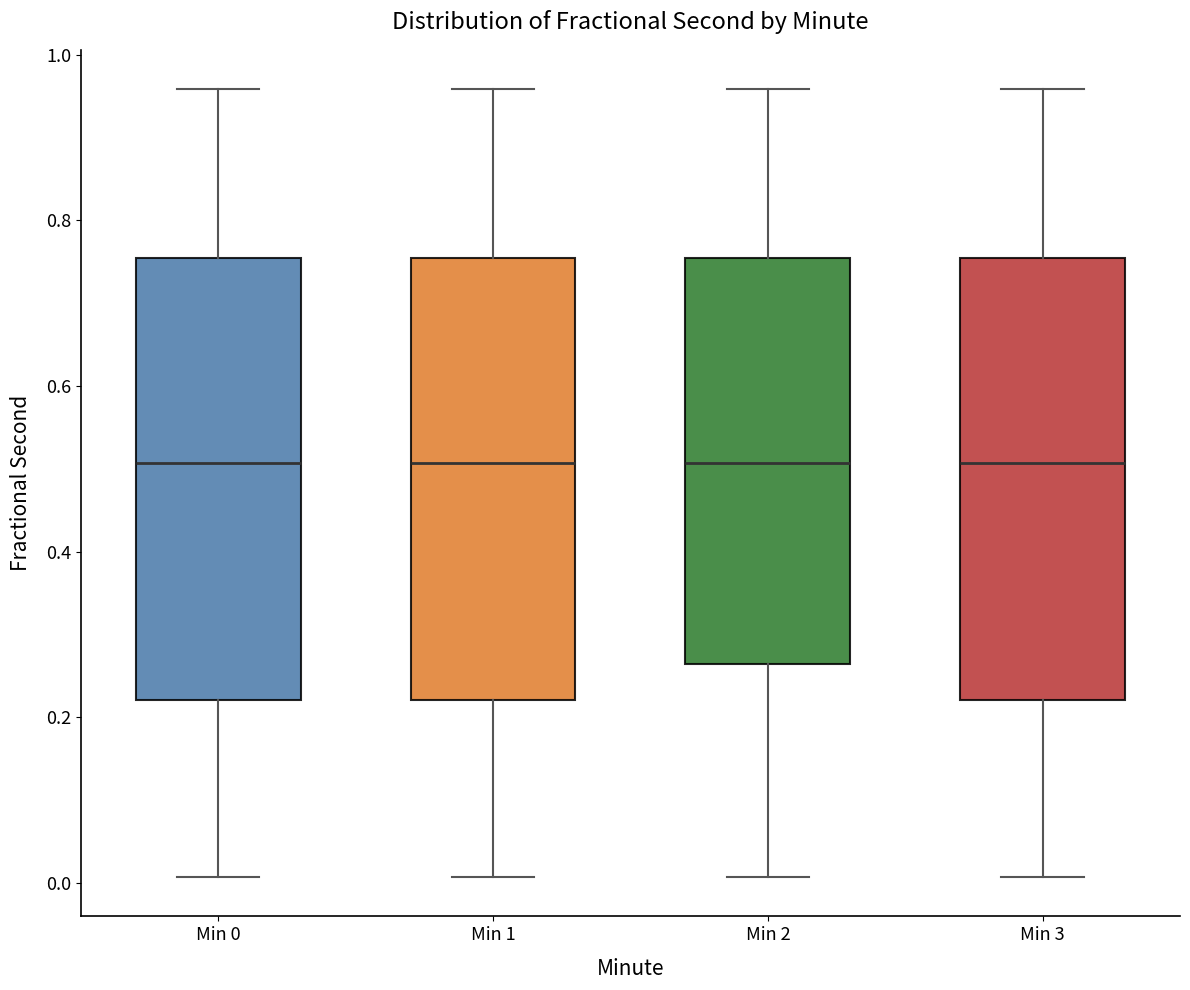

Reading left to right, transcribe this box plot: for each box, give where its median line is, the range the box spans, and where its two whiskers end, as read against the y-axis. The values are not printed on the chart, so give them approximately, as read against the axis.

Min 0: median 0.50, box 0.22 to 0.76, whiskers 0.00 to 0.96
Min 1: median 0.50, box 0.22 to 0.76, whiskers 0.00 to 0.96
Min 2: median 0.50, box 0.26 to 0.76, whiskers 0.00 to 0.96
Min 3: median 0.50, box 0.22 to 0.76, whiskers 0.00 to 0.96